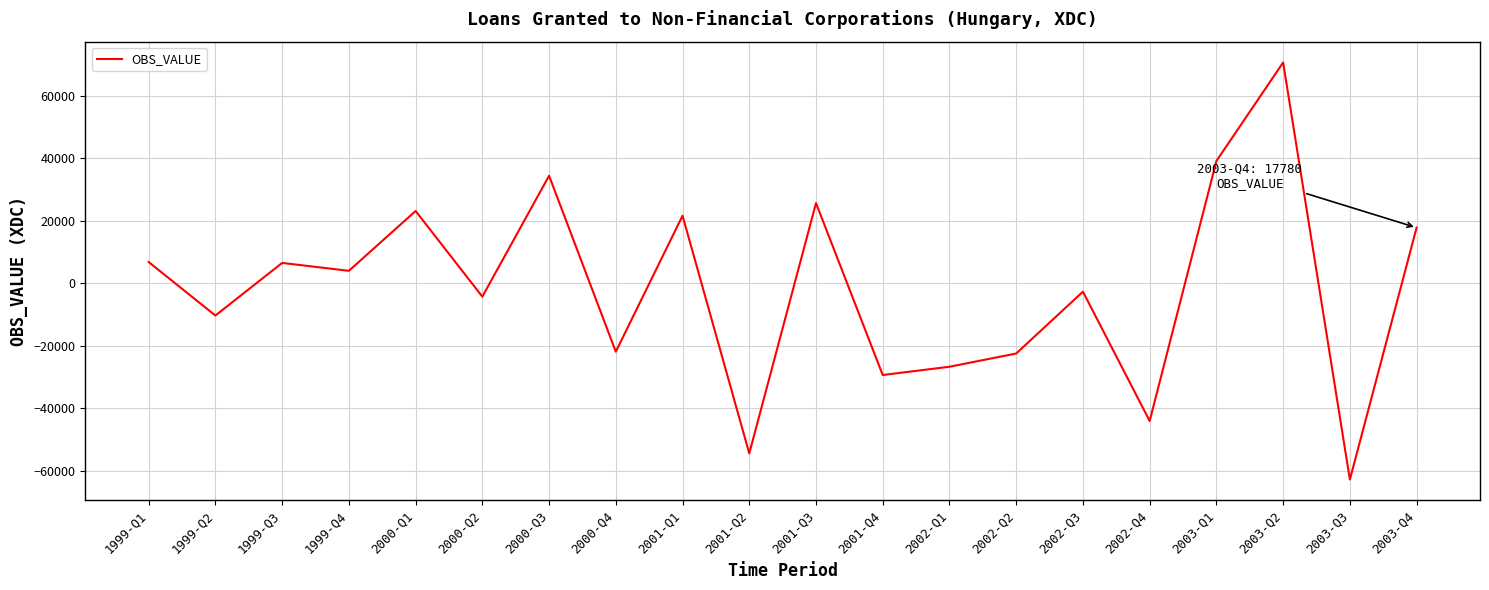

What is the difference between the values at 2000-Q4 and 1999-Q1?

28669